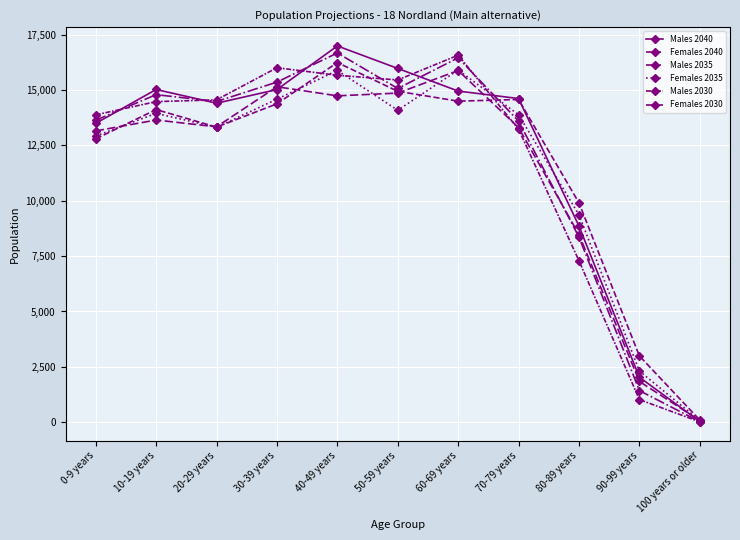

How many lines are shown in the chart?

6